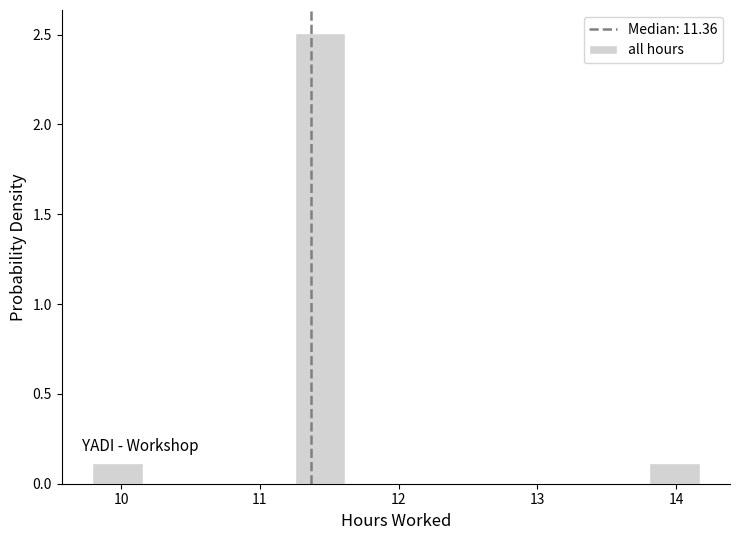

Around what value on the x-axis is the tallest bar? Give the approximate position of its centre, as read against the axis.

11.4